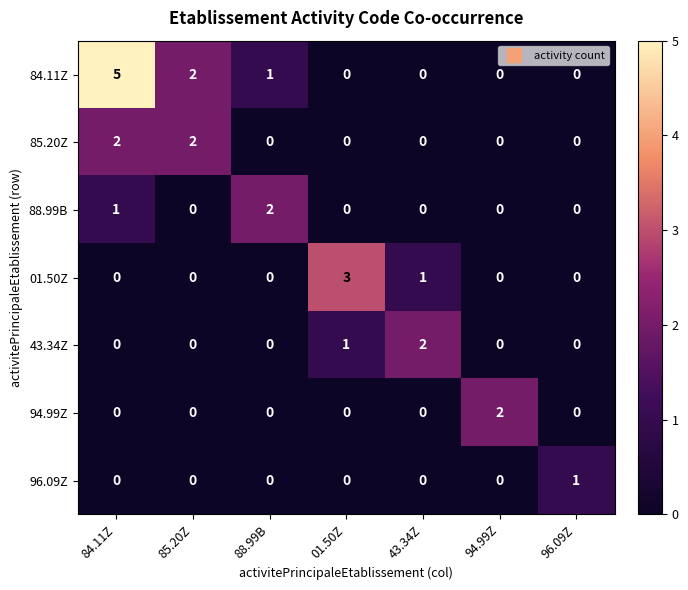

Which series has the largest total across all categories?

84.11Z